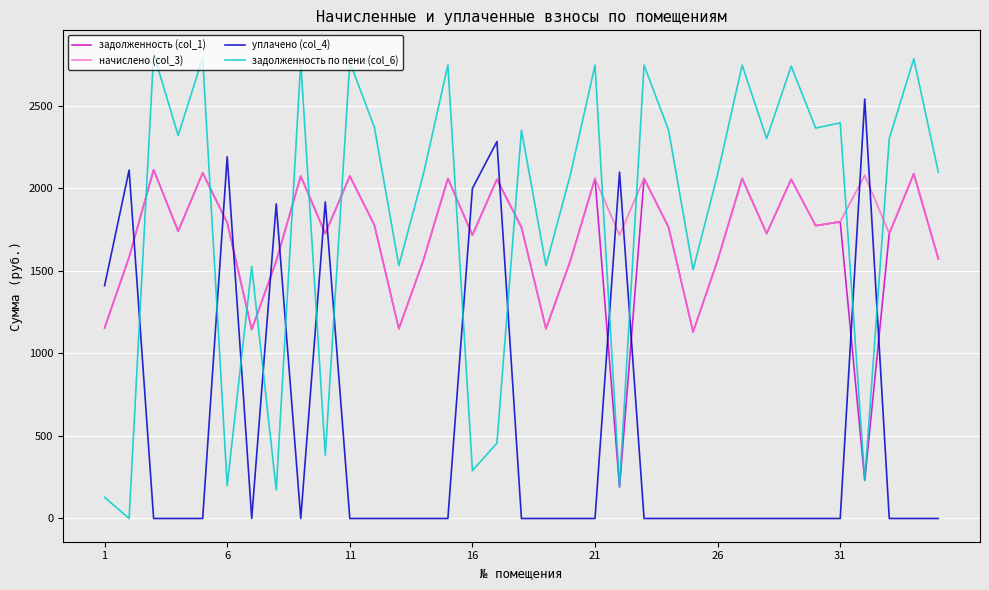

Which series has the largest range (max minus min)?

задолженность по пени (col_6)